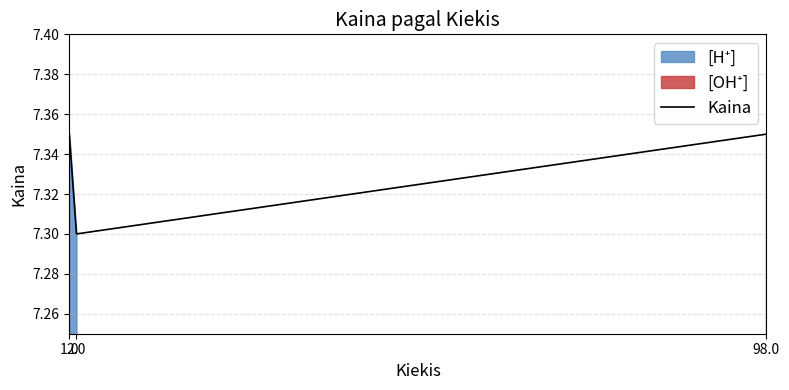

Where is the data nearest to the value 7?

2.0